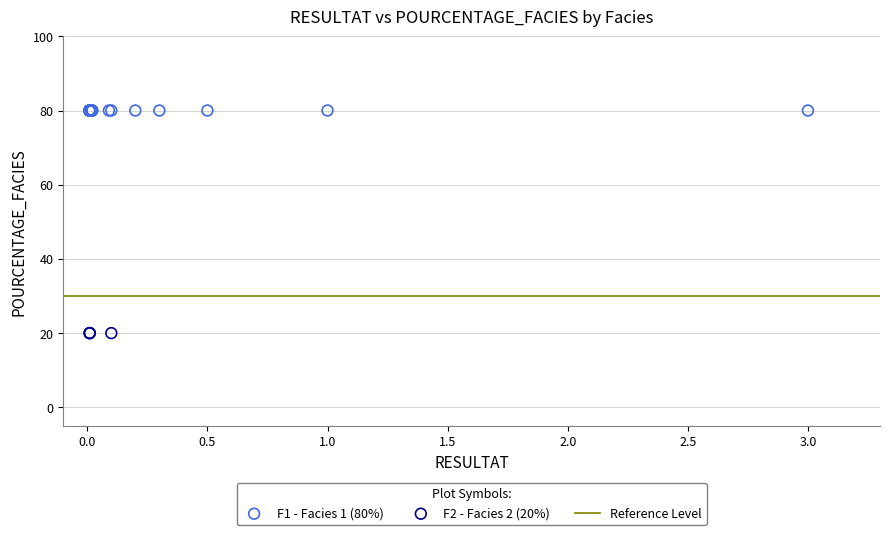

Which series reaches the minimum Y coordinate?

F2 - Facies 2 (20%)